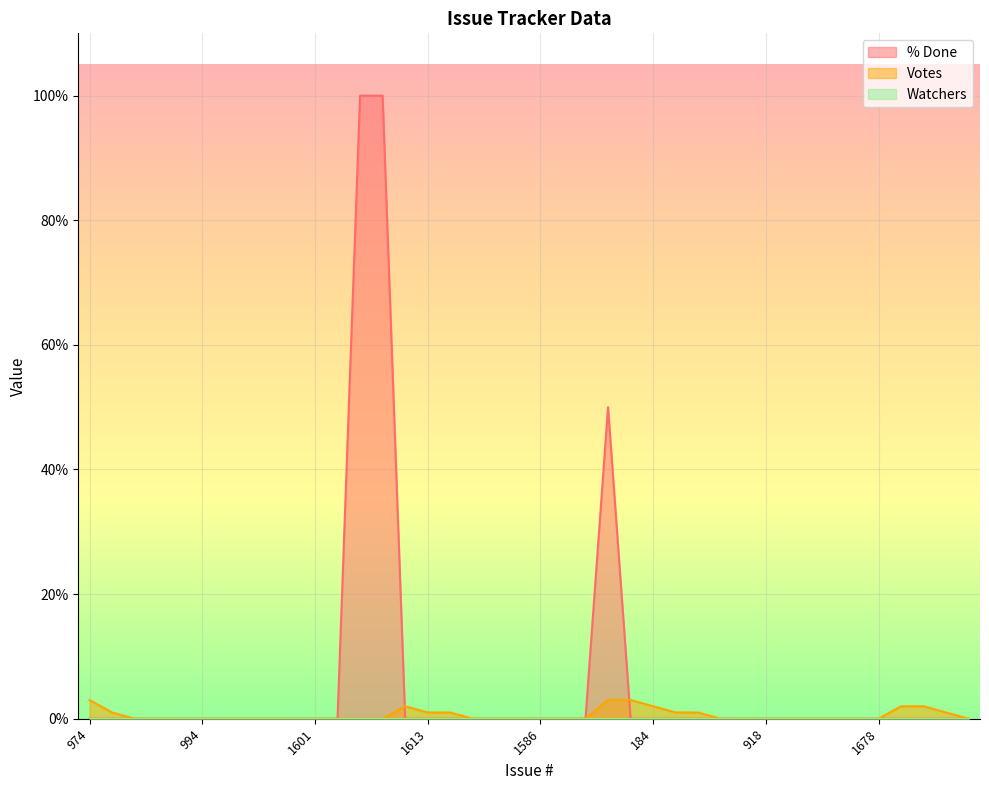

Count the Votes values in the range 0 to 1.

33